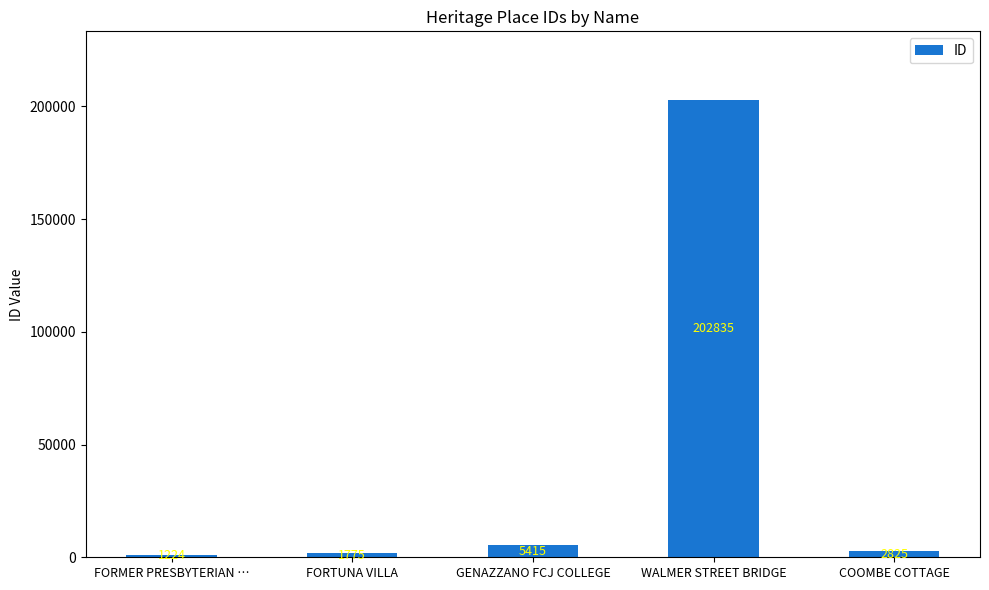

What is the change in value from FORMER PRESBYTERIAN … to FORTUNA VILLA?

+551